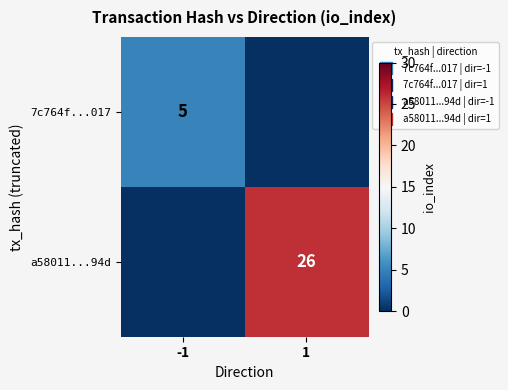

Which series has the largest range (max minus min)?

a58011...94d